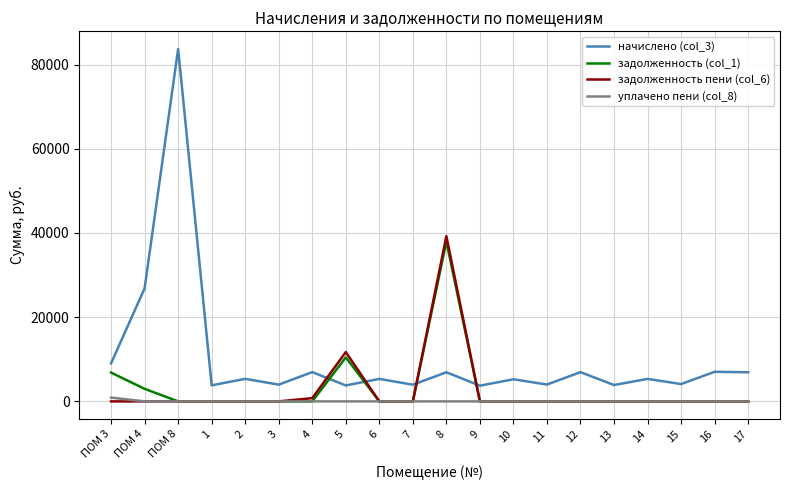

Between which two adjacent categories do задолженность пени (col_6) and начислено (col_3) first intersect?

4 and 5